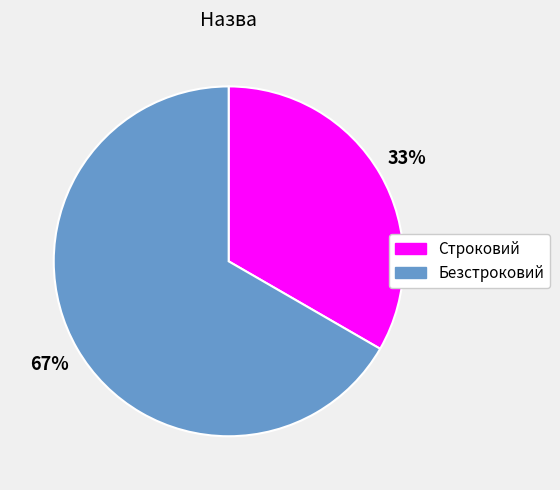

Which slice is the smallest?

Строковий